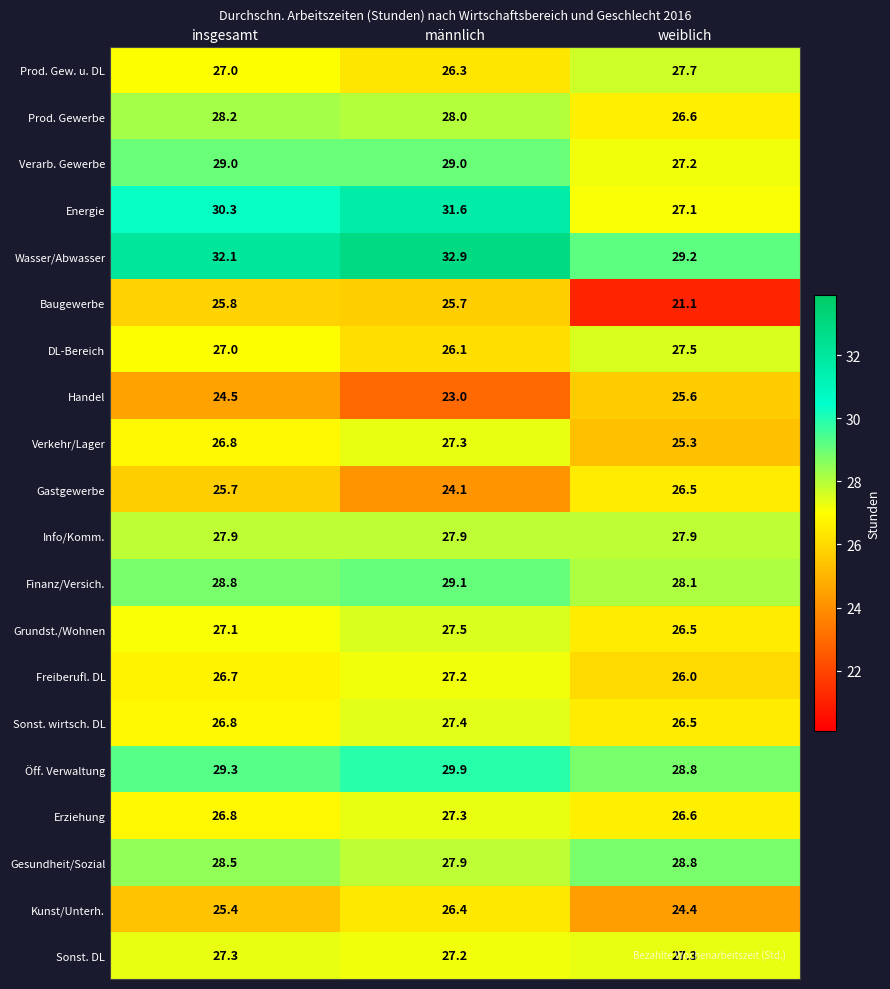

What is the sum of all Energie values?

89.0